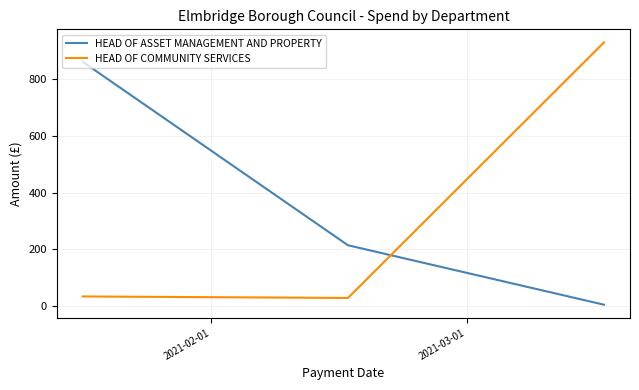

What is the minimum value for HEAD OF COMMUNITY SERVICES?

27.5